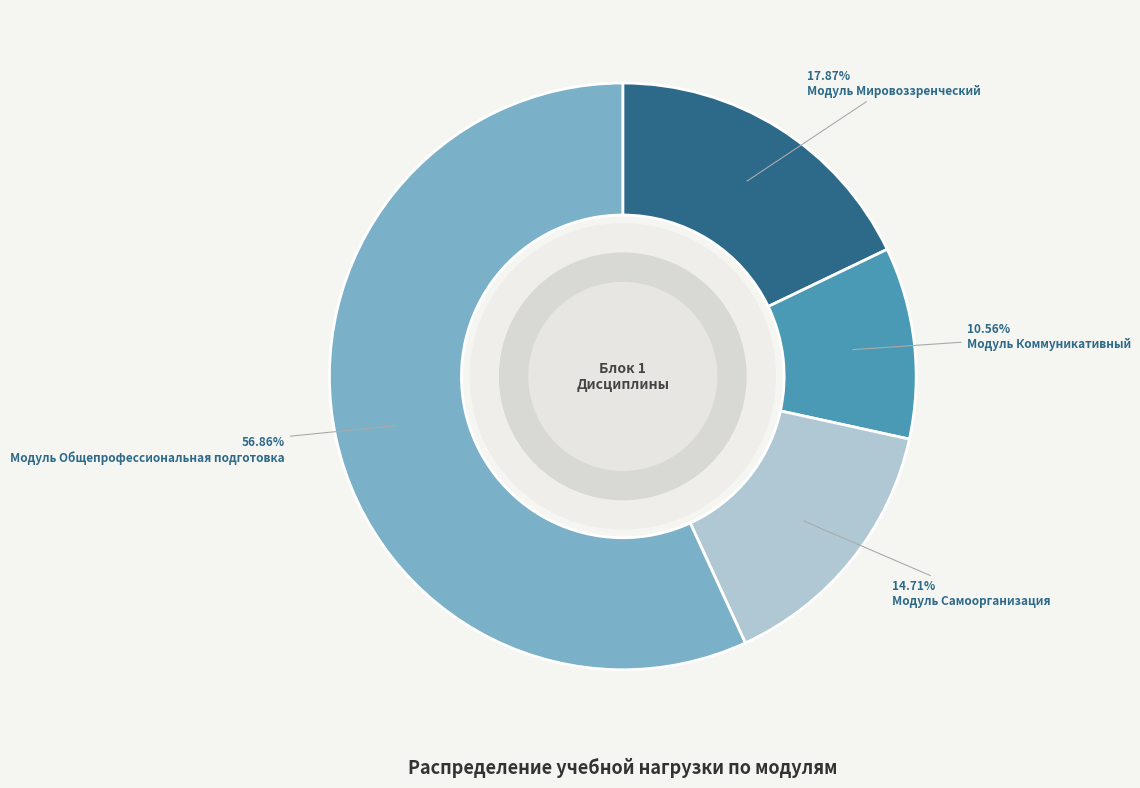

Is it true that Модуль Самоорганизация is 6% of the pie?

False